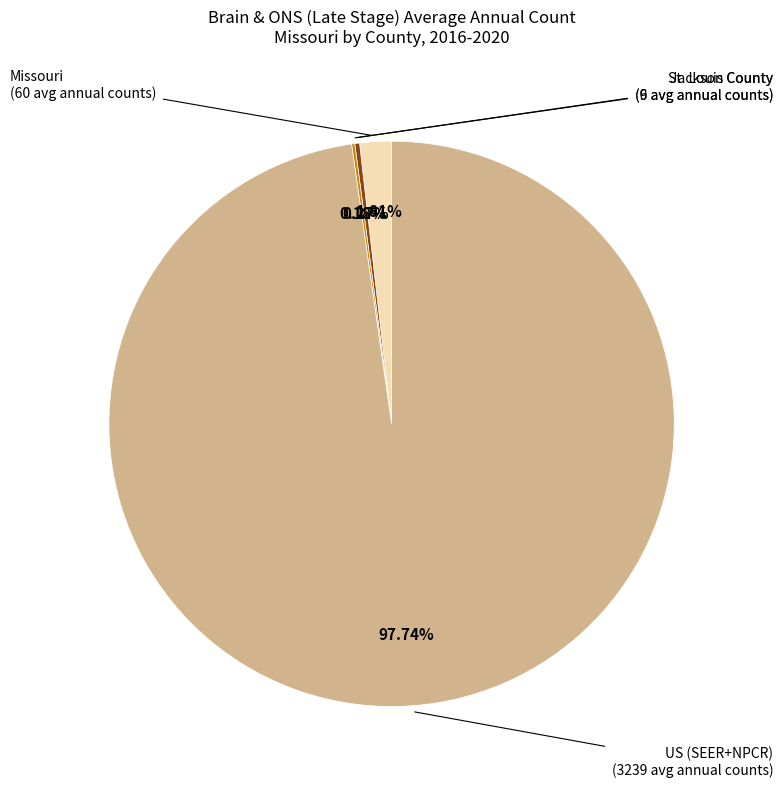

Is there any slice that represents more than half of the pie?

Yes